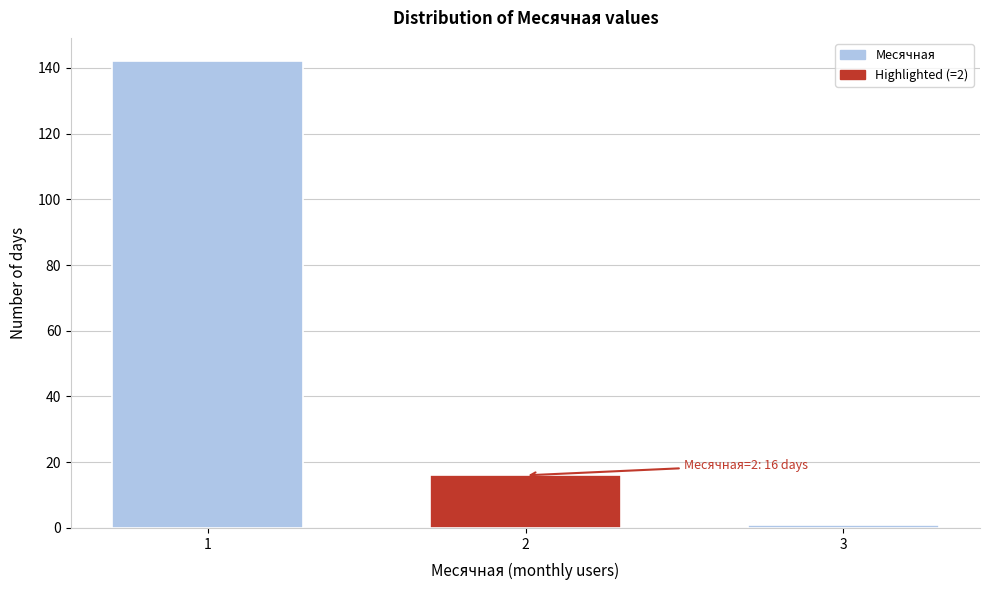

Reading left to right, what are all the values shown in this chart?

142	16	1